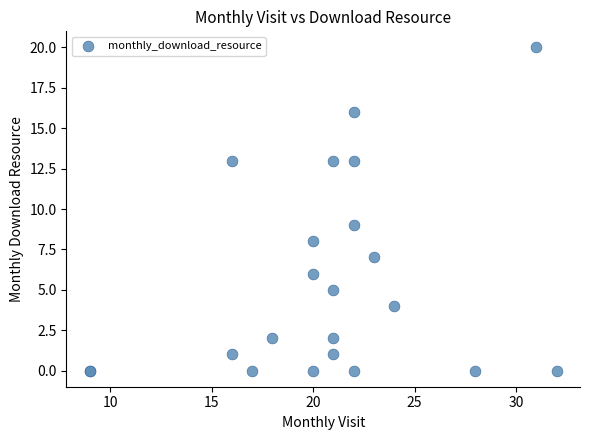

What Y value in the scatter plot is closest to 10?

9